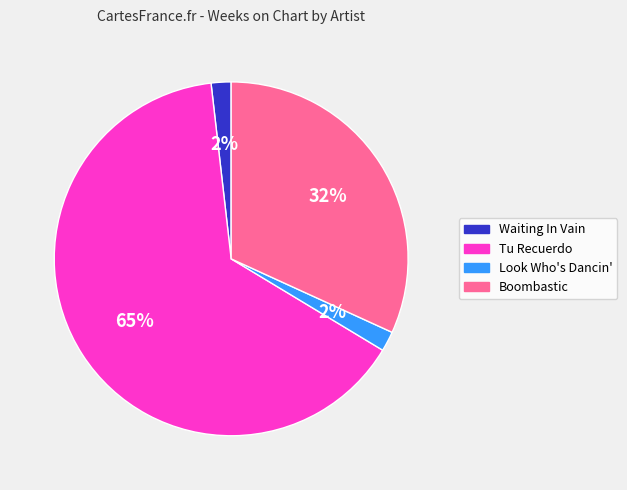

What is the largest slice in the pie chart?

Tu Recuerdo